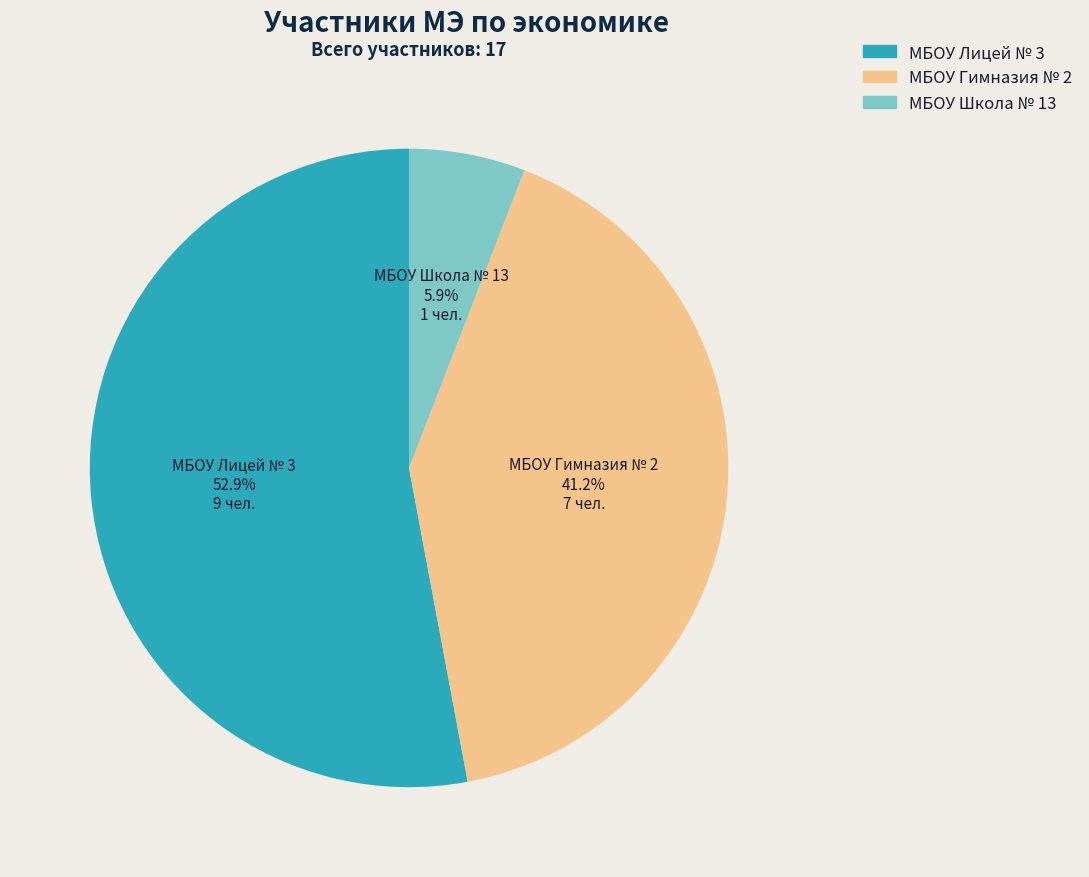

To the nearest percent, what percentage of the pie is МБОУ Лицей № 3?

53%